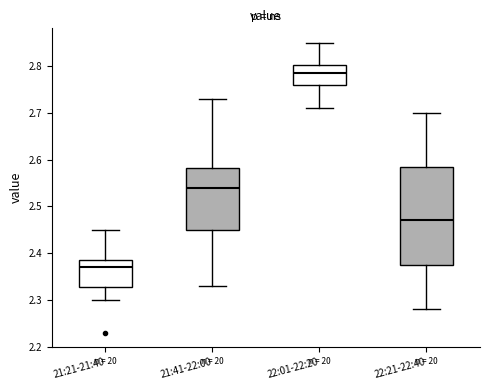

Where does the upper whisker of the box for 22:01-22:20 end on the y-axis? The values are not printed on the chart, so give them approximately, as read against the axis.

2.85